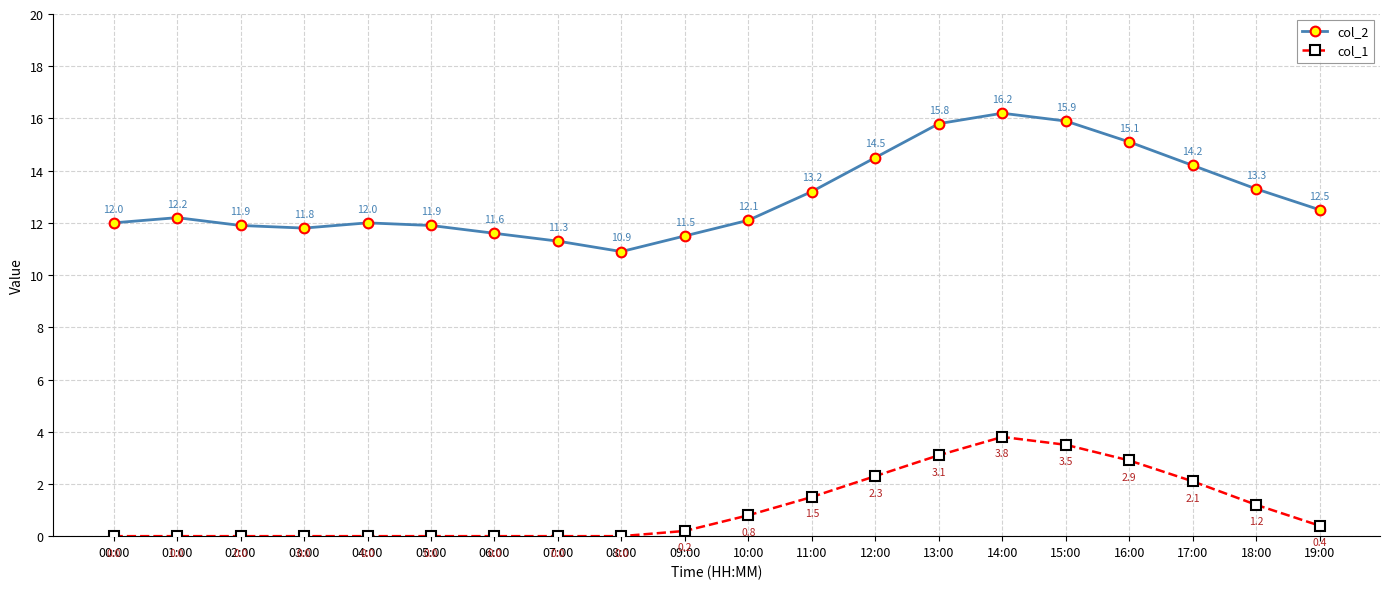

The value of col_1 at 08:00 is 2.0. True or false?

False